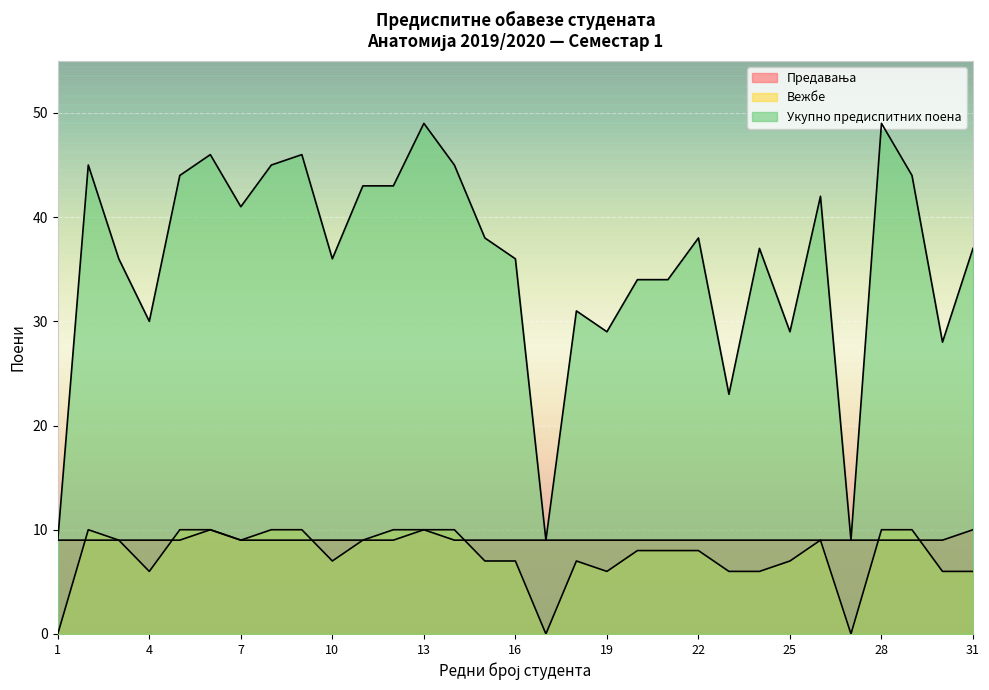

At which category does Укупно предиспитних поена reach its first local valley?

4